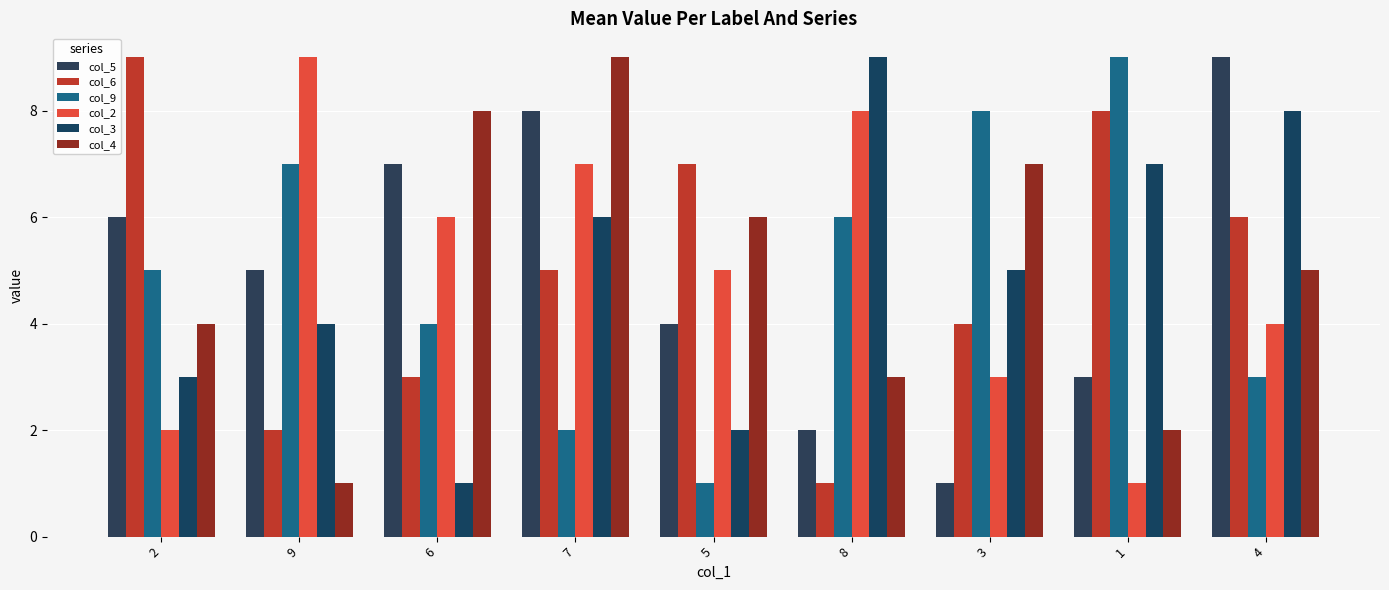

What position from the left is 8?

6